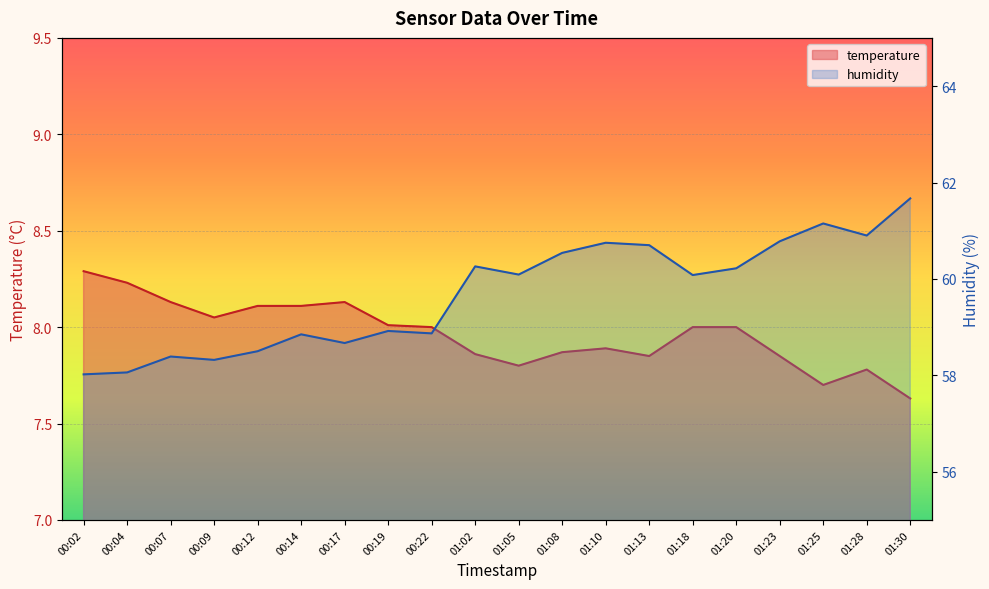

Is the value of temperature at 01:10 greater than the value of humidity at 00:19?

No